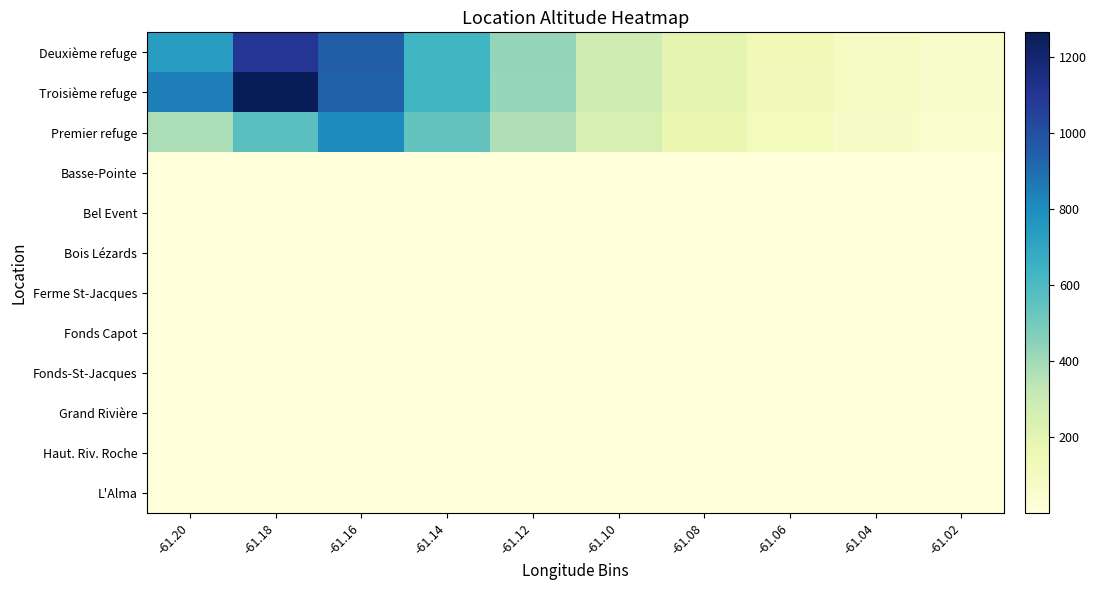

Rank the series at -61.04 from highest to lowest value.

Deuxième refuge, Troisième refuge, Premier refuge, Bois Lézards, Ferme St-Jacques, Fonds-St-Jacques, L'Alma, Basse-Pointe, Haut. Riv. Roche, Bel Event, Fonds Capot, Grand Rivière